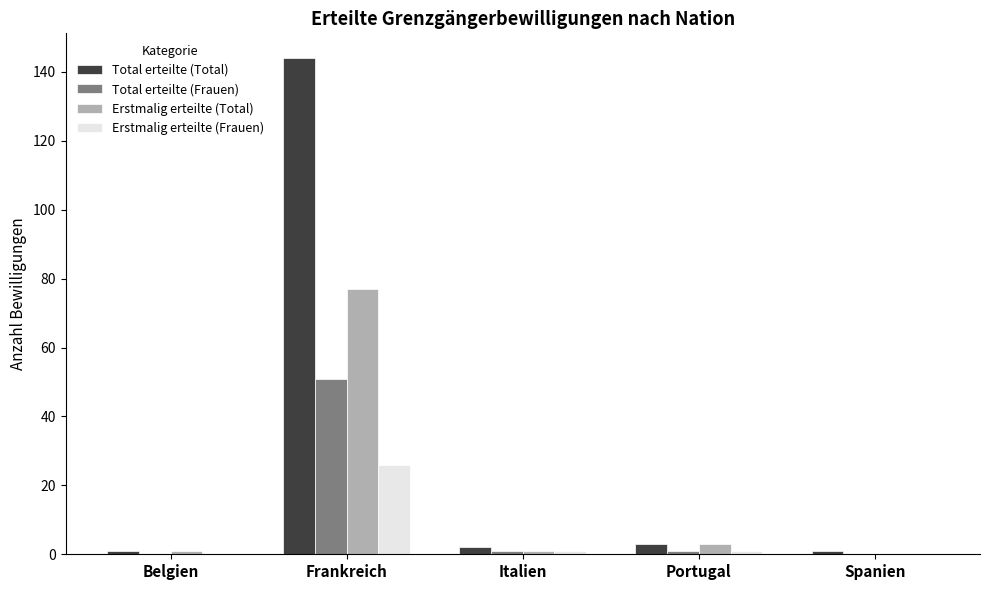

Is the value of Erstmalig erteilte (Frauen) at Portugal greater than the value of Total erteilte (Total) at Frankreich?

No